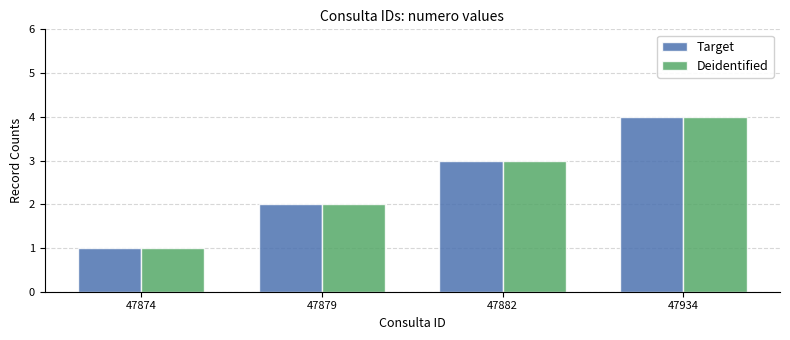

Is the value of Deidentified at 47934 greater than the value of Target at 47879?

Yes